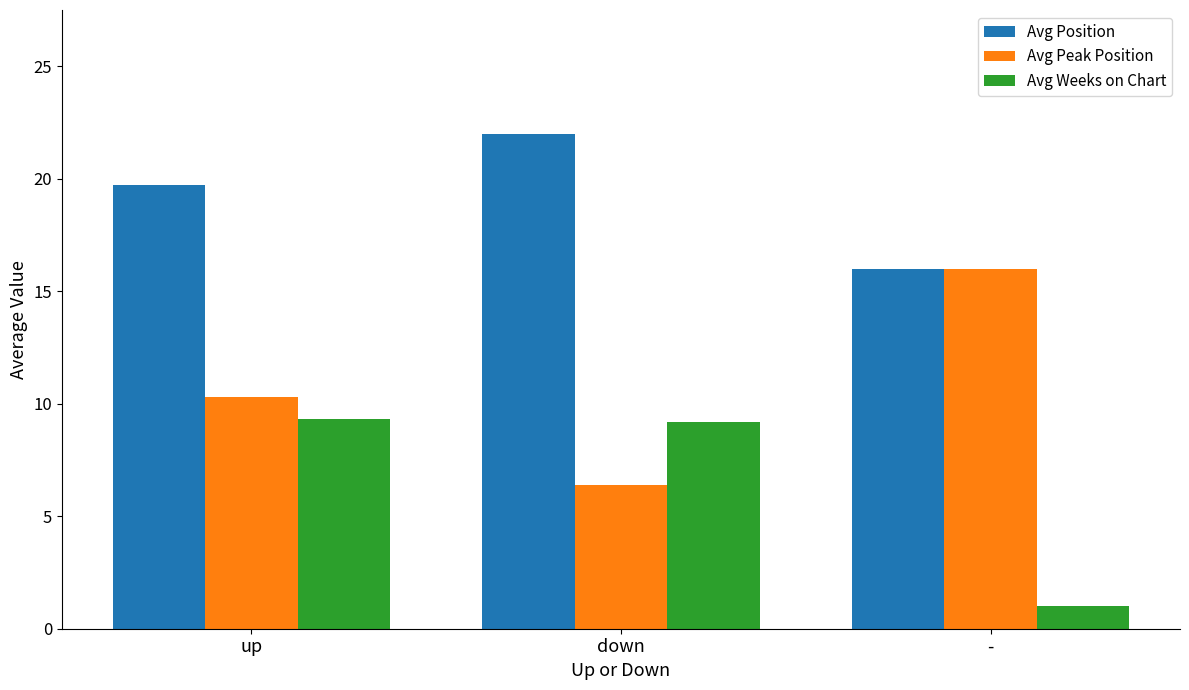

What is the difference between the maximum and minimum values in the Avg Peak Position series?

9.6